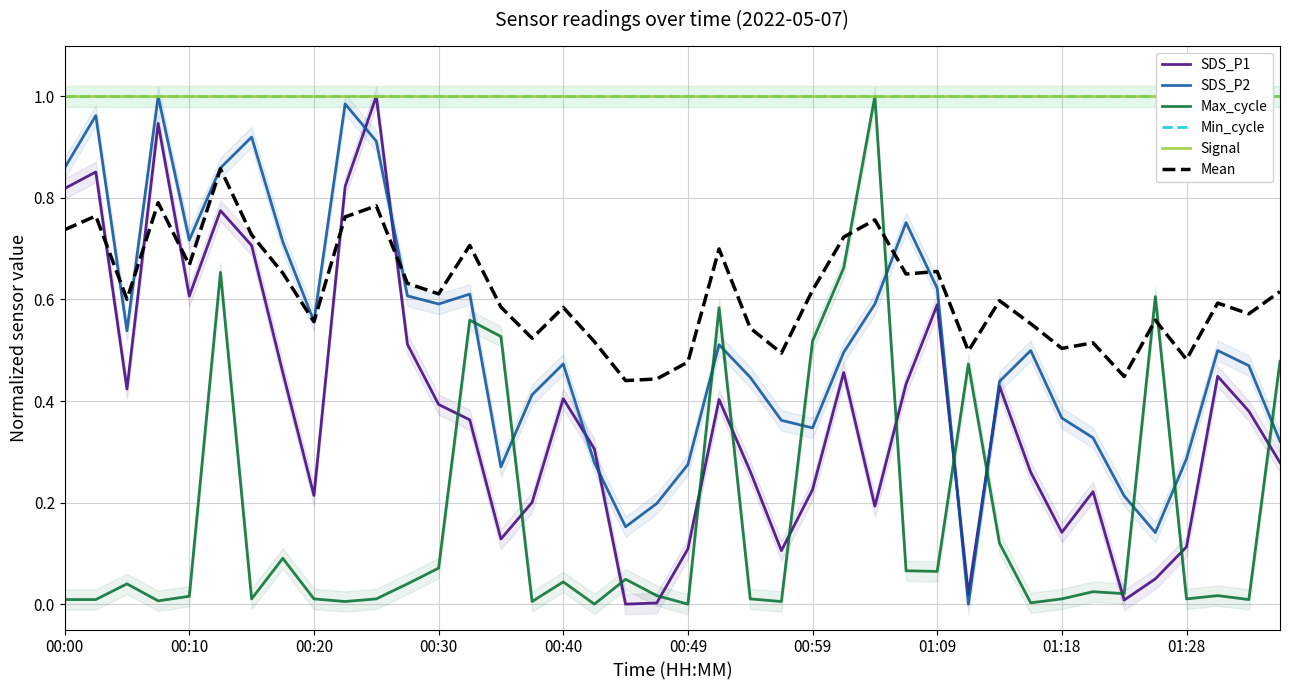

Reading left to right, list all the values displayed in this chart.

SDS_P1: 0.8	0.9	0.4	0.9	0.6	0.8	0.7	0.5	0.2	0.8	1.0	0.5	0.4	0.4	0.1	0.2	0.4	0.3	0.0	0.0	0.1	0.4	0.3	0.1	0.2	0.5	0.2	0.4	0.6	0.0	0.4	0.3	0.1	0.2	0.0	0.0	0.1	0.4	0.4	0.3
SDS_P2: 0.9	1.0	0.5	1.0	0.7	0.9	0.9	0.7	0.6	1.0	0.9	0.6	0.6	0.6	0.3	0.4	0.5	0.3	0.2	0.2	0.3	0.5	0.4	0.4	0.3	0.5	0.6	0.8	0.6	0.0	0.4	0.5	0.4	0.3	0.2	0.1	0.3	0.5	0.5	0.3
Max_cycle: 0.0	0.0	0.0	0.0	0.0	0.7	0.0	0.1	0.0	0.0	0.0	0.0	0.1	0.6	0.5	0.0	0.0	0.0	0.0	0.0	0.0	0.6	0.0	0.0	0.5	0.7	1.0	0.1	0.1	0.5	0.1	0.0	0.0	0.0	0.0	0.6	0.0	0.0	0.0	0.5
Min_cycle: 1.0	1.0	1.0	1.0	1.0	1.0	1.0	1.0	1.0	1.0	1.0	1.0	1.0	1.0	1.0	1.0	1.0	1.0	1.0	1.0	1.0	1.0	1.0	1.0	1.0	1.0	1.0	1.0	1.0	1.0	1.0	1.0	1.0	1.0	1.0	1.0	1.0	1.0	1.0	1.0
Signal: 1.0	1.0	1.0	1.0	1.0	1.0	1.0	1.0	1.0	1.0	1.0	1.0	1.0	1.0	1.0	1.0	1.0	1.0	1.0	1.0	1.0	1.0	1.0	1.0	1.0	1.0	1.0	1.0	1.0	1.0	1.0	1.0	1.0	1.0	1.0	1.0	1.0	1.0	1.0	1.0
Mean: 0.7	0.8	0.6	0.8	0.7	0.9	0.7	0.7	0.6	0.8	0.8	0.6	0.6	0.7	0.6	0.5	0.6	0.5	0.4	0.4	0.5	0.7	0.5	0.5	0.6	0.7	0.8	0.7	0.7	0.5	0.6	0.6	0.5	0.5	0.4	0.6	0.5	0.6	0.6	0.6